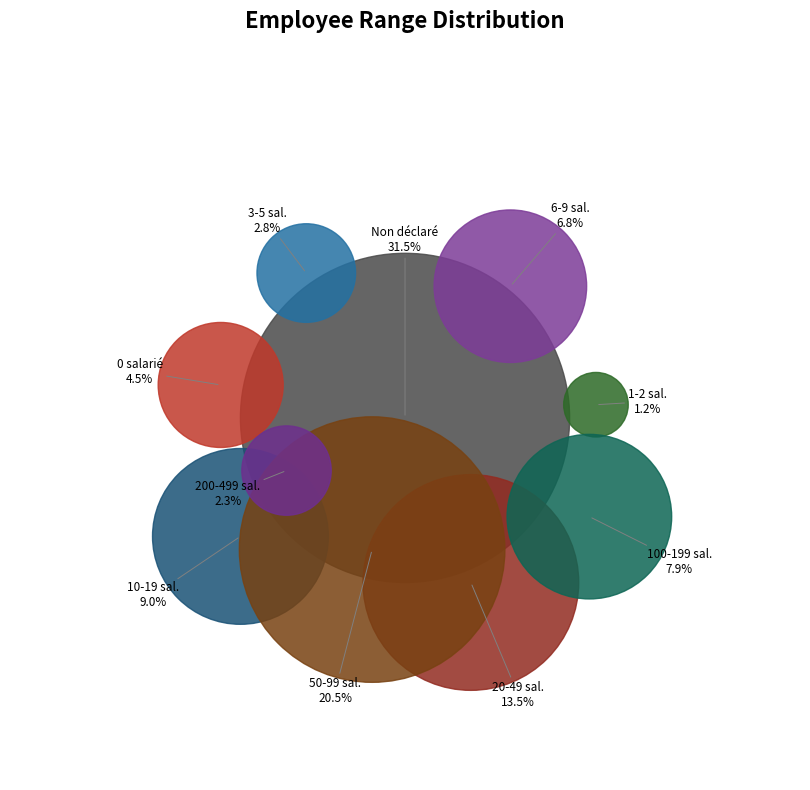

Rank the categories by value from highest to lowest.

NN, 21, 12, 11, 31, 03, 00, 02, 41, 01